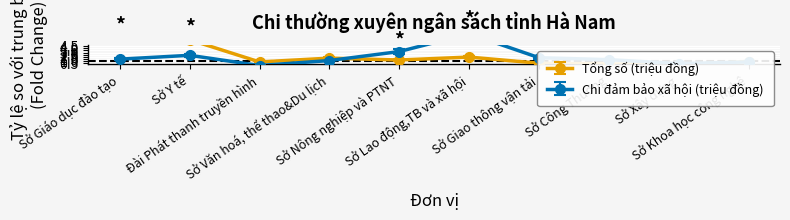

What is the sum of all Tổng số (triệu đồng) values?

20.0